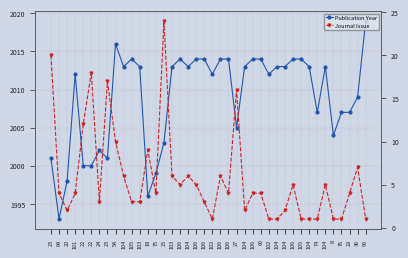

Rank the series by their maximum value, from highest to lowest.

Publication Year, Journal Issue